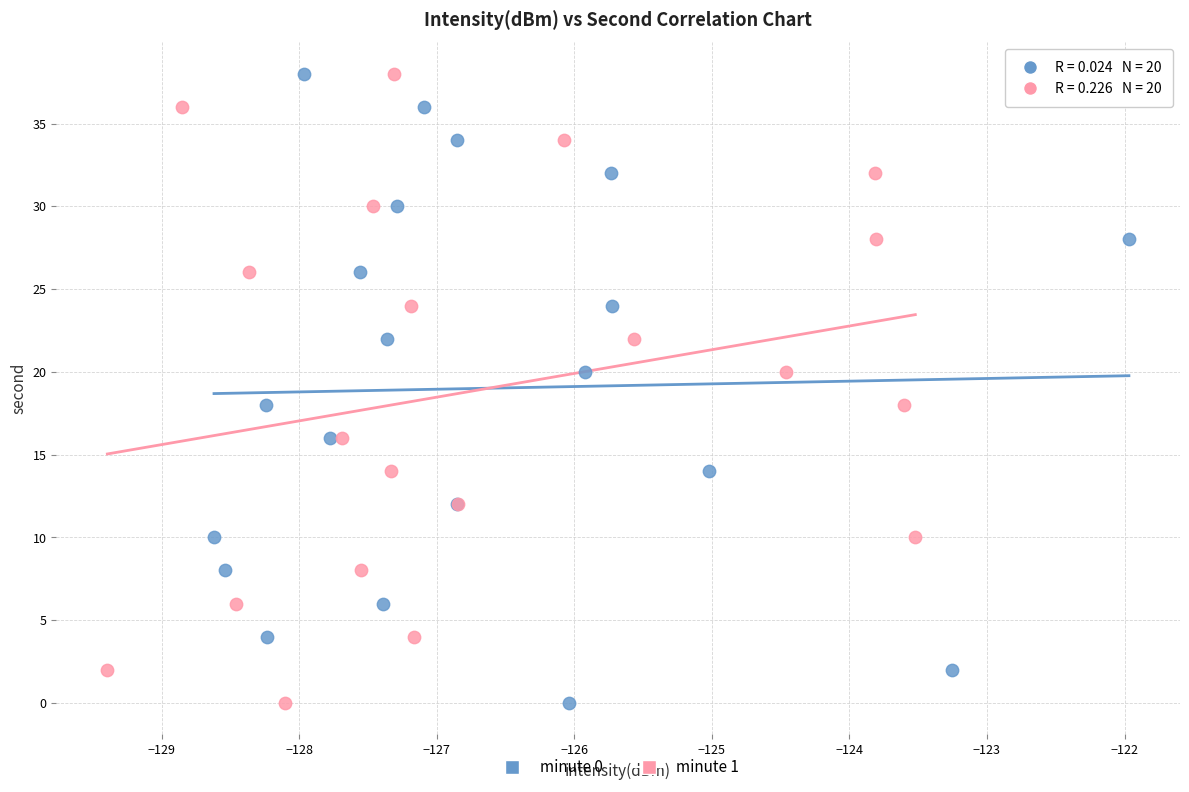

What are all the series names shown in the legend?

minute 0, minute 1